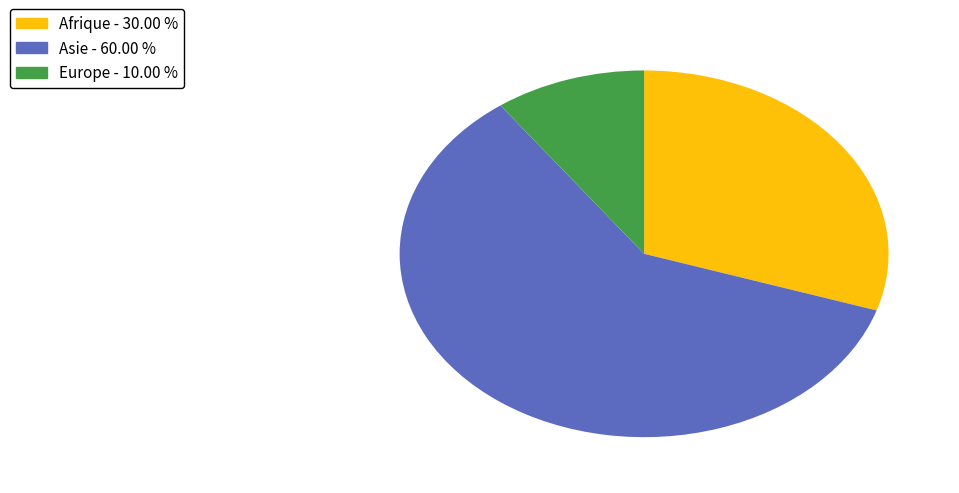

Is there a majority slice in this chart?

Yes